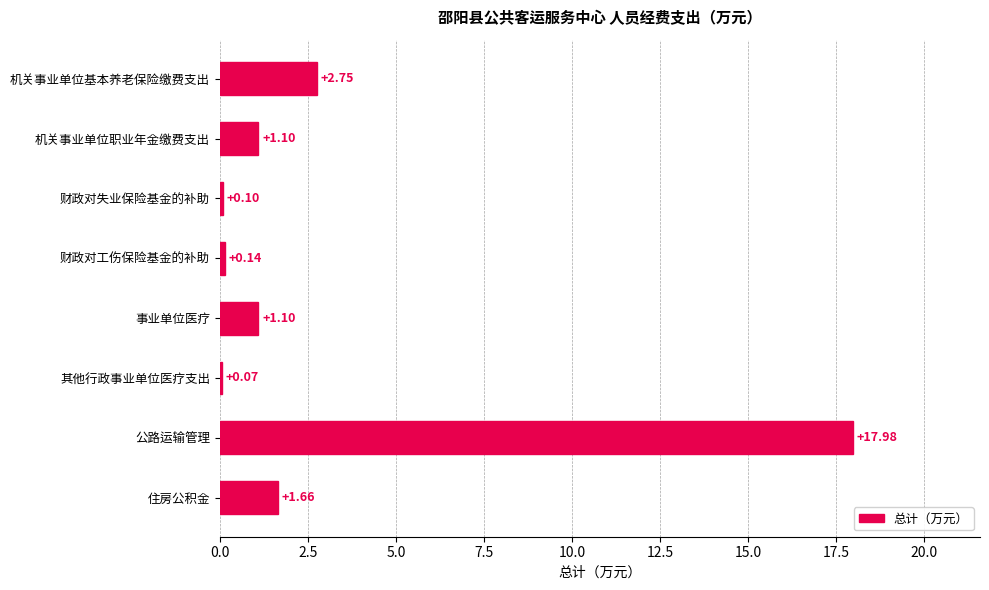

What is the difference between the maximum and second lowest values?

17.9